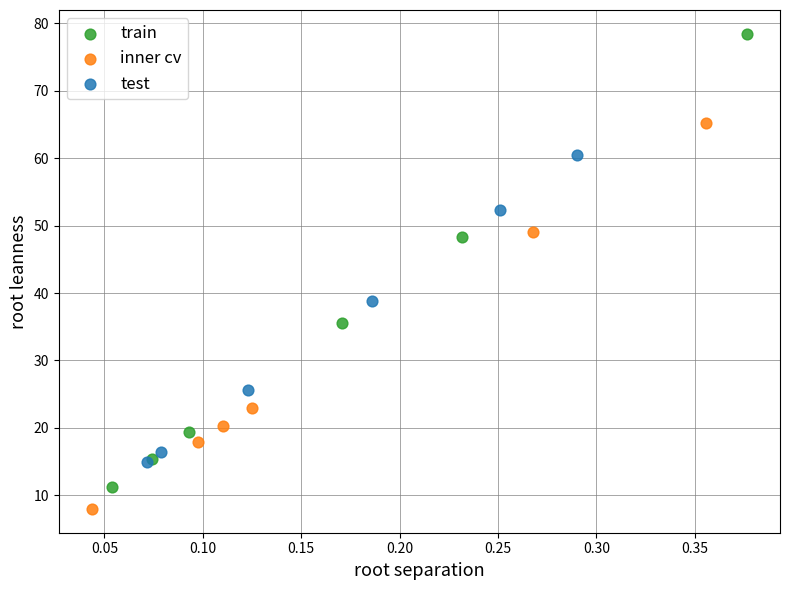

Which series reaches the minimum Y coordinate?

inner cv